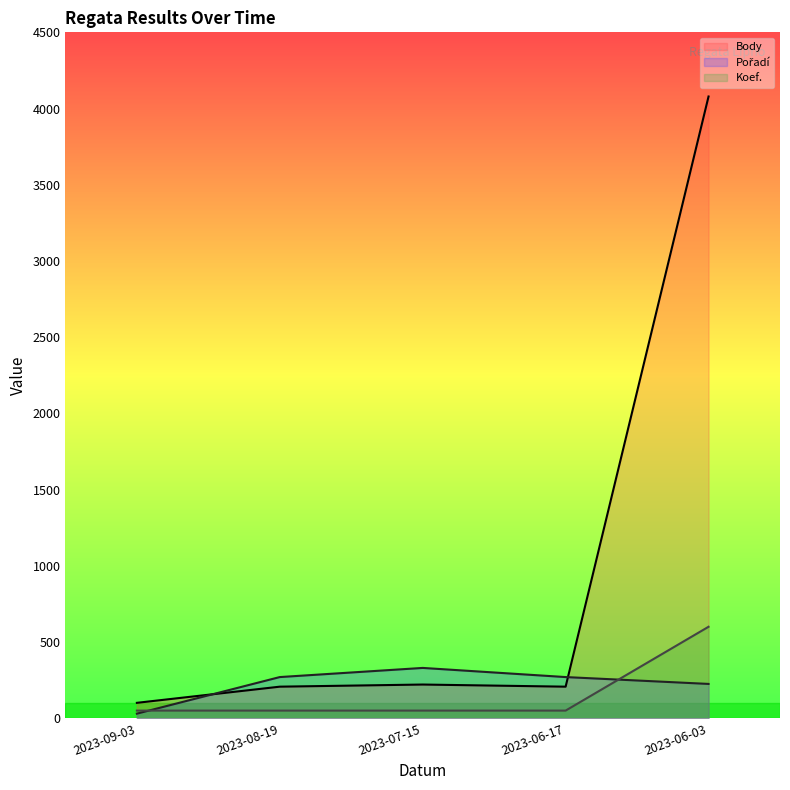

What is the label of the 4th point from the right?

2023-08-19